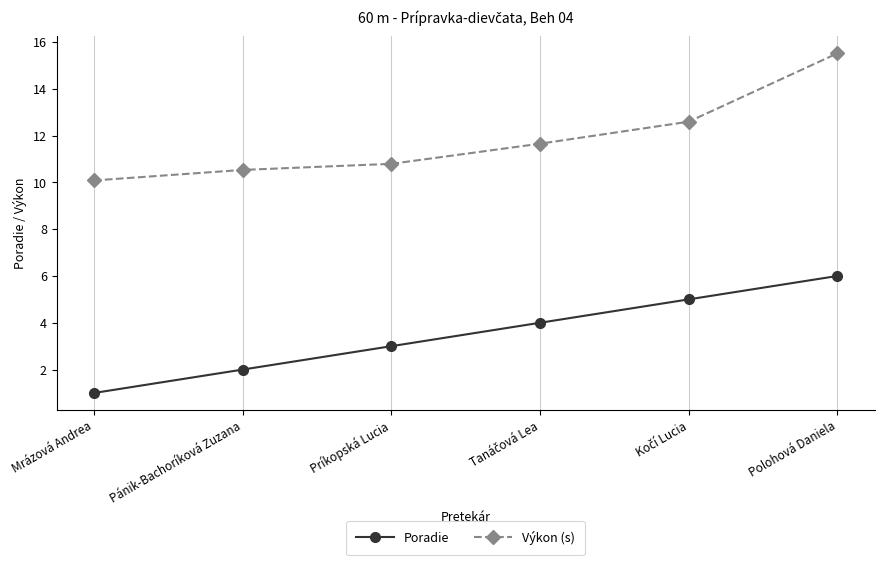

Reading left to right, what are all the values shown in this chart?

Poradie: 1.0	2.0	3.0	4.0	5.0	6.0
Výkon (s): 10.1	10.5	10.8	11.7	12.6	15.5